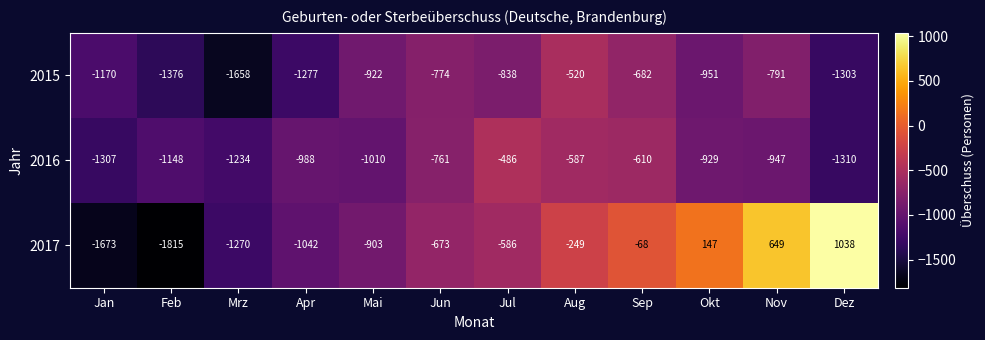

At which label does 2015 reach its peak?

Aug